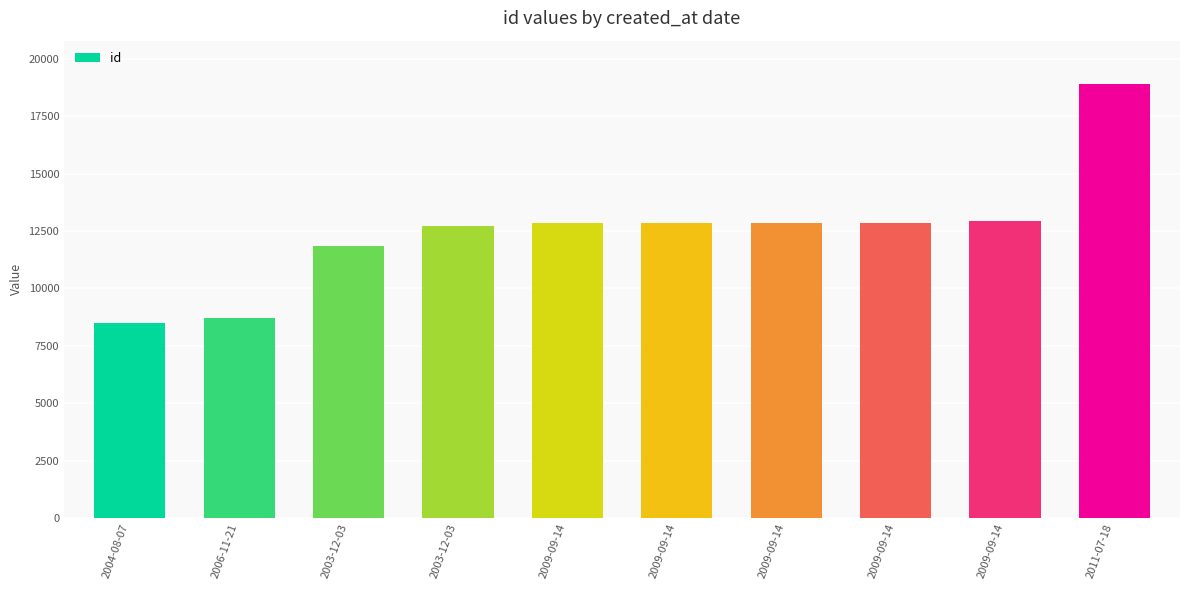

Reading left to right, list all the values displayed in this chart.

2004-08-07=8483	2006-11-21=8699	2003-12-03=11830	2003-12-03=12703	2009-09-14=12860	2009-09-14=12861	2009-09-14=12862	2009-09-14=12863	2009-09-14=12943	2011-07-18=18898